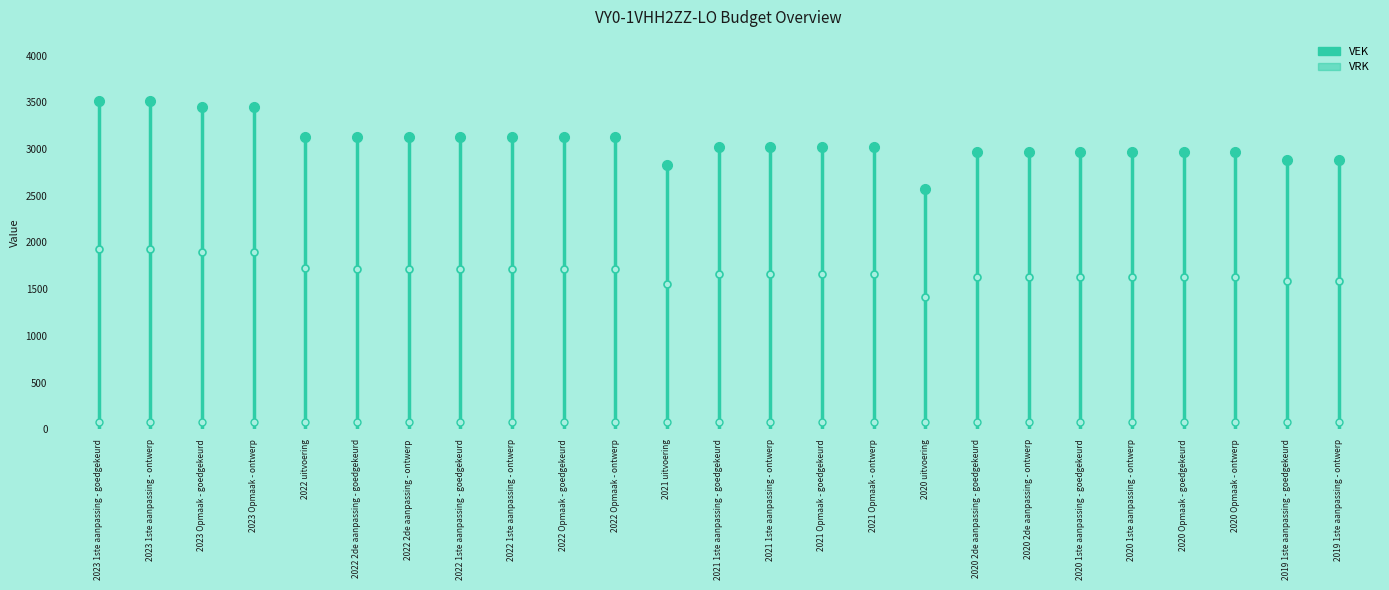

Does the chart have visible grid lines?

No